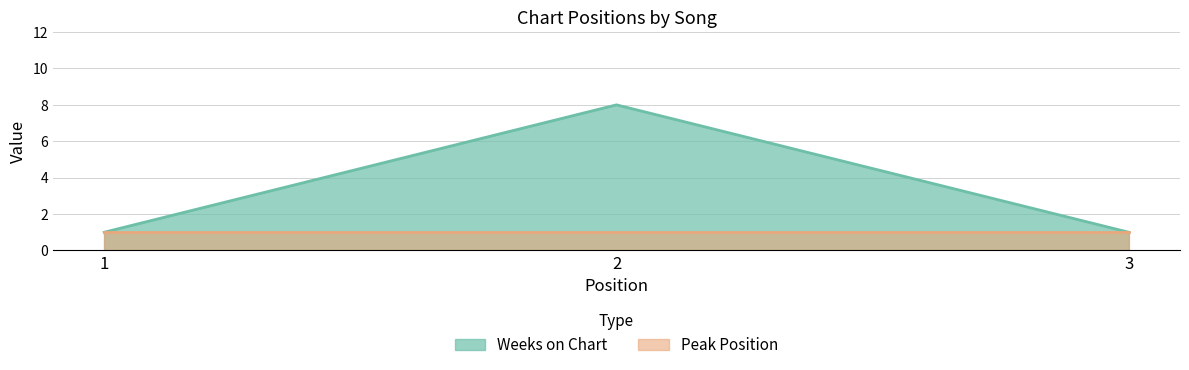

What is the ratio of the value at 1 to the value at 3?

1.0